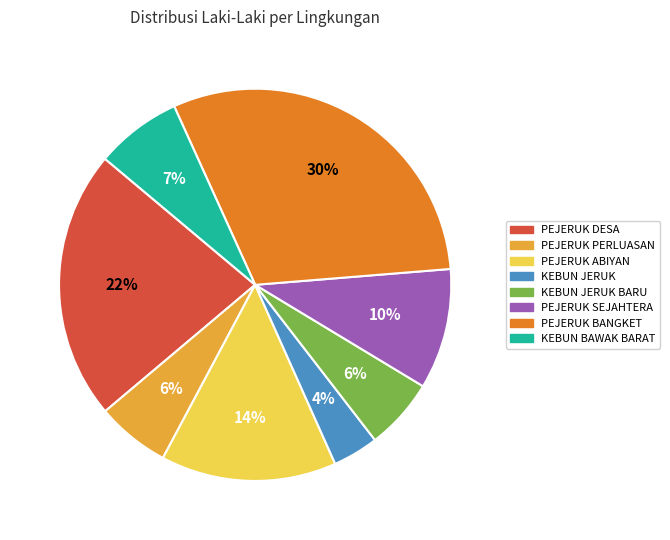

To the nearest percent, what is the average slice percentage?

12%